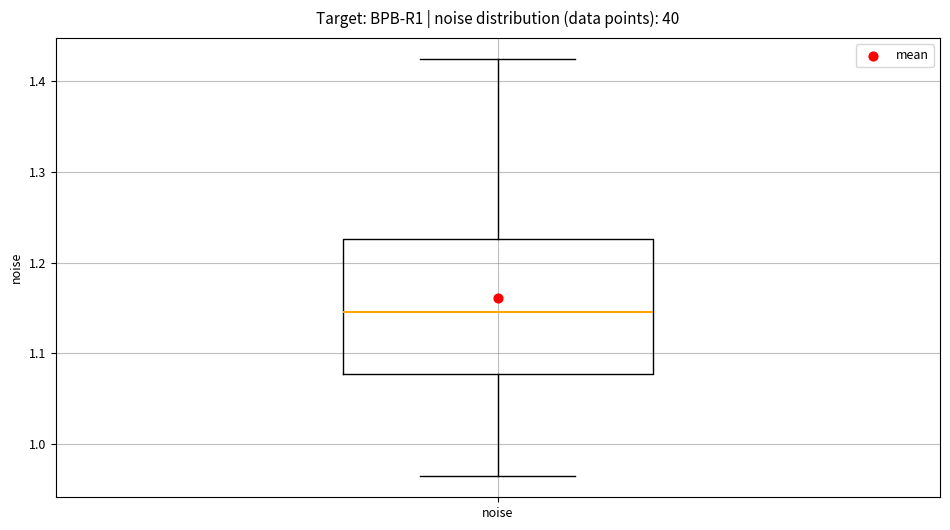

Where is the upper edge of the box for noise on the y-axis? The values are not printed on the chart, so give them approximately, as read against the axis.

1.23